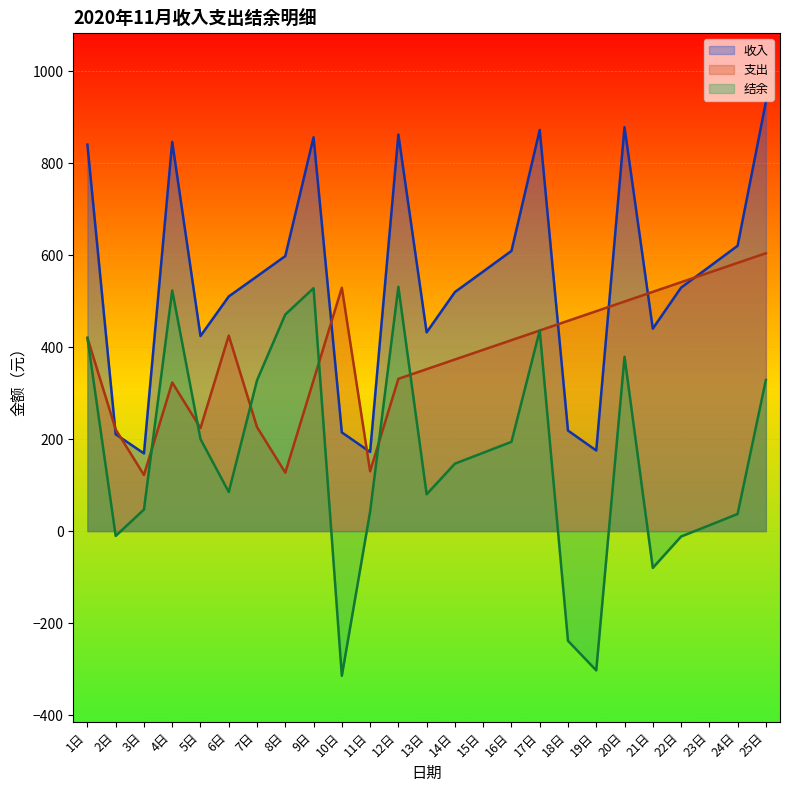

What is the approximate value of 收入 at 6日?

510.0